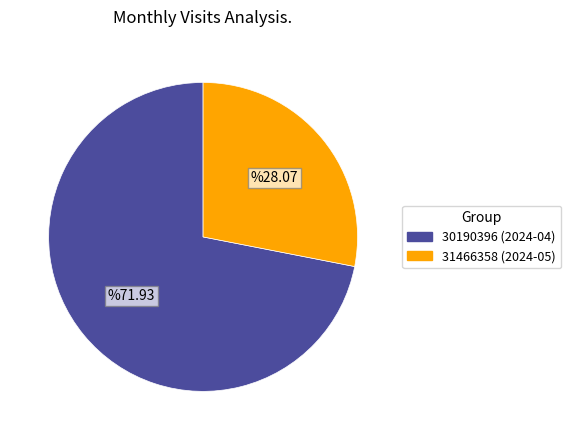

Is there a majority slice in this chart?

Yes